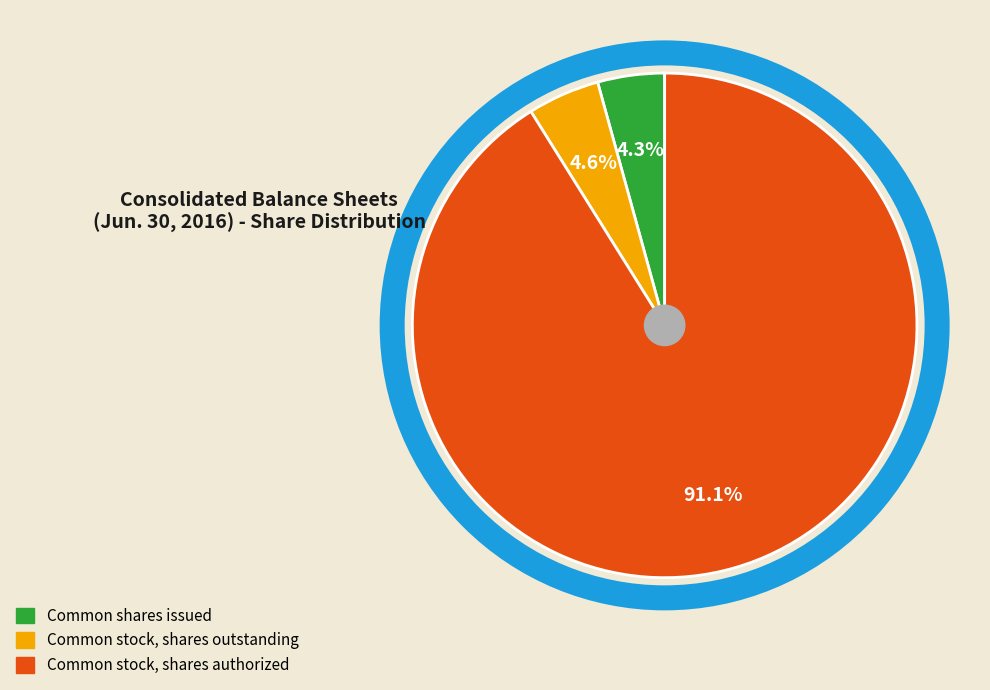

Is the sum of Common stock, shares outstanding and Common shares issued greater than half?

No